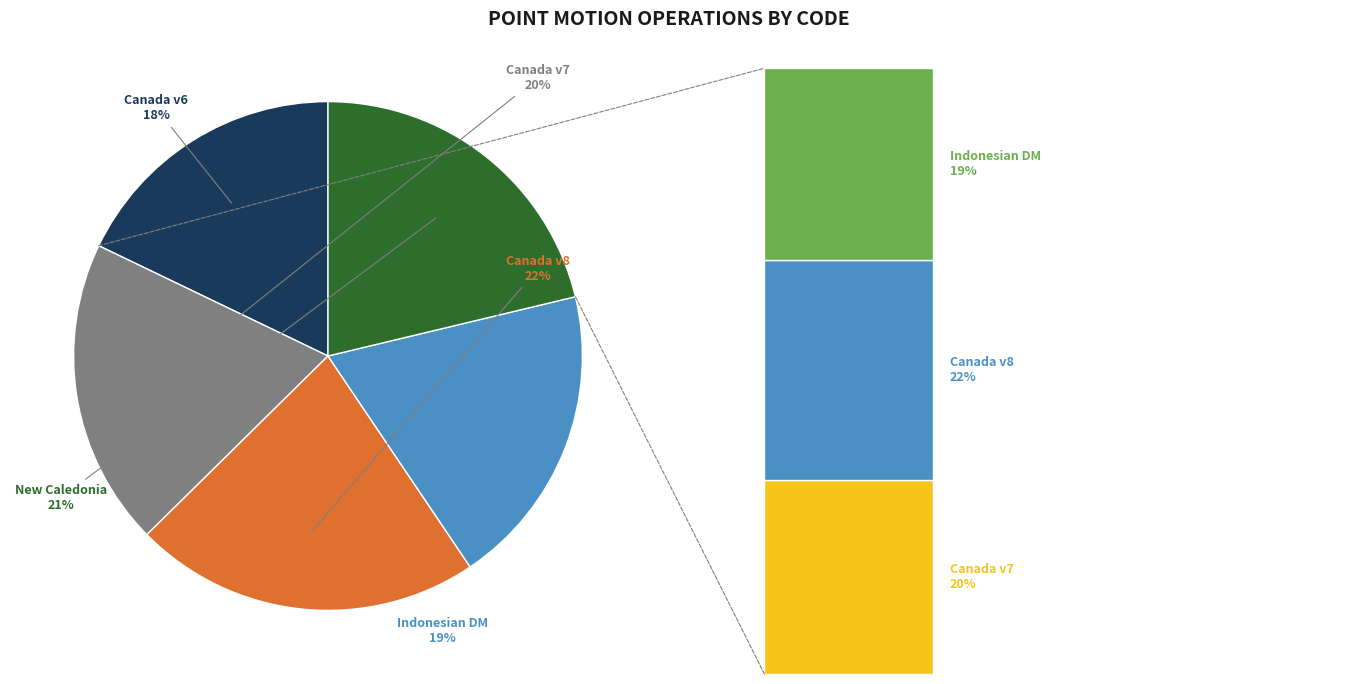

Which category has the biggest portion of the pie?

Canada velocity grid v8